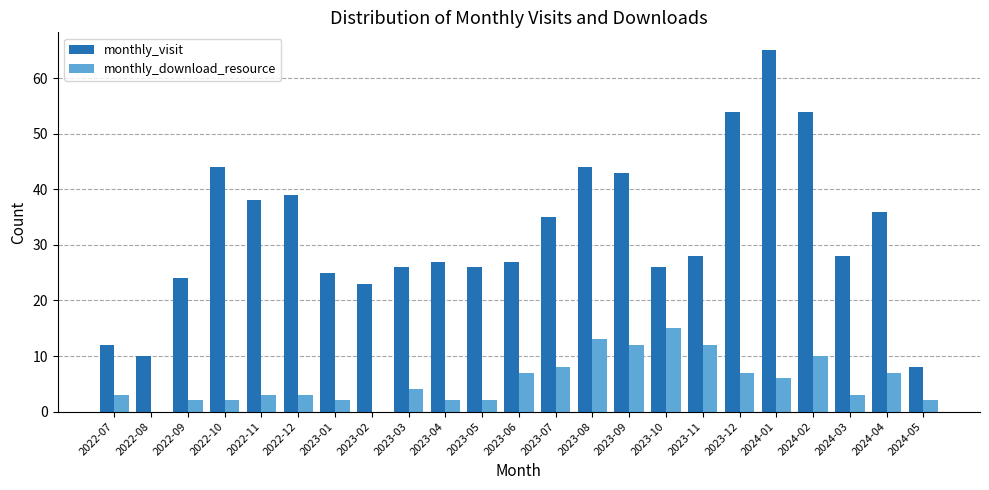

Reading left to right, extract all data points from this chart.

monthly_visit: 12	10	24	44	38	39	25	23	26	27	26	27	35	44	43	26	28	54	65	54	28	36	8
monthly_download_resource: 3	0	2	2	3	3	2	0	4	2	2	7	8	13	12	15	12	7	6	10	3	7	2